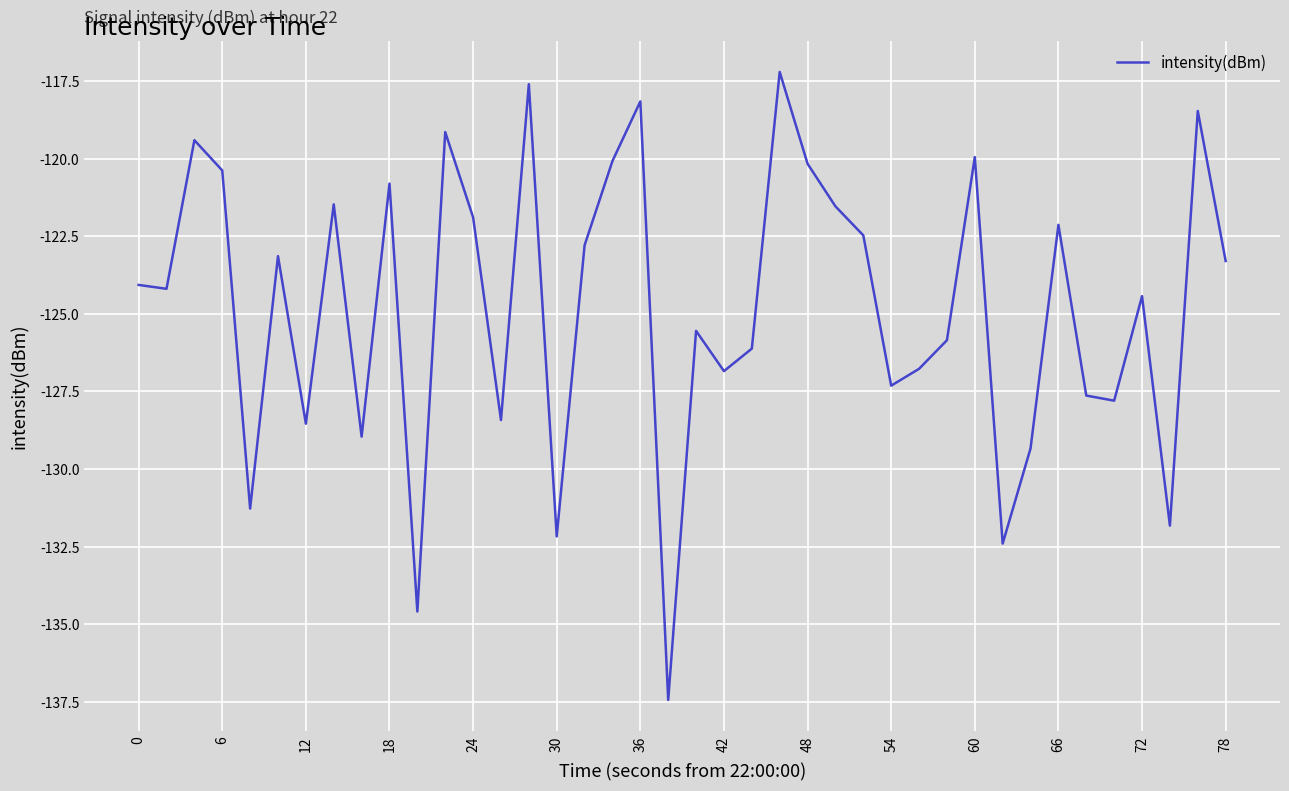

What is the maximum value shown in the chart?

-117.2